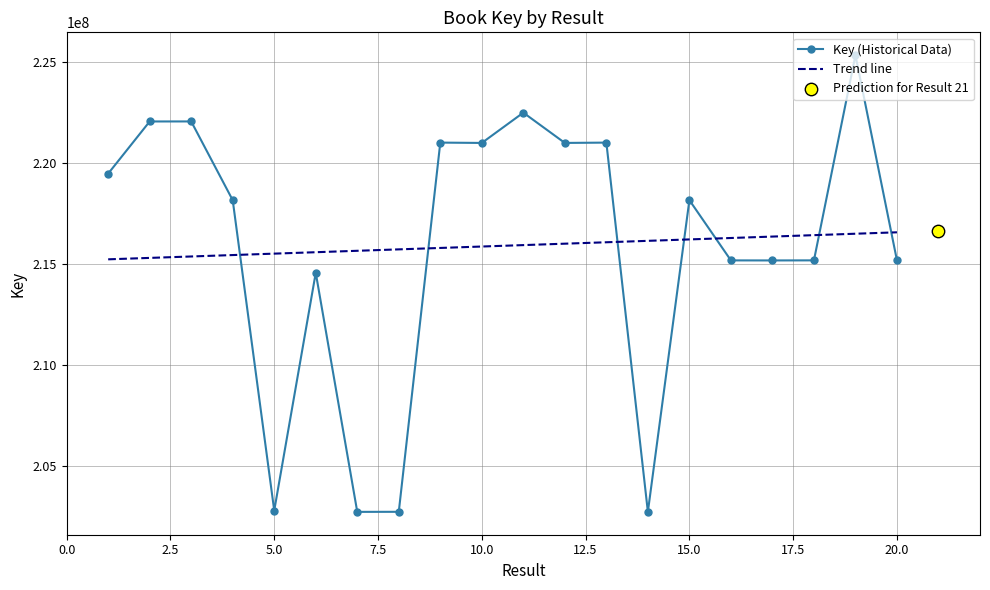

Which has a higher value, 18 or 15?

15